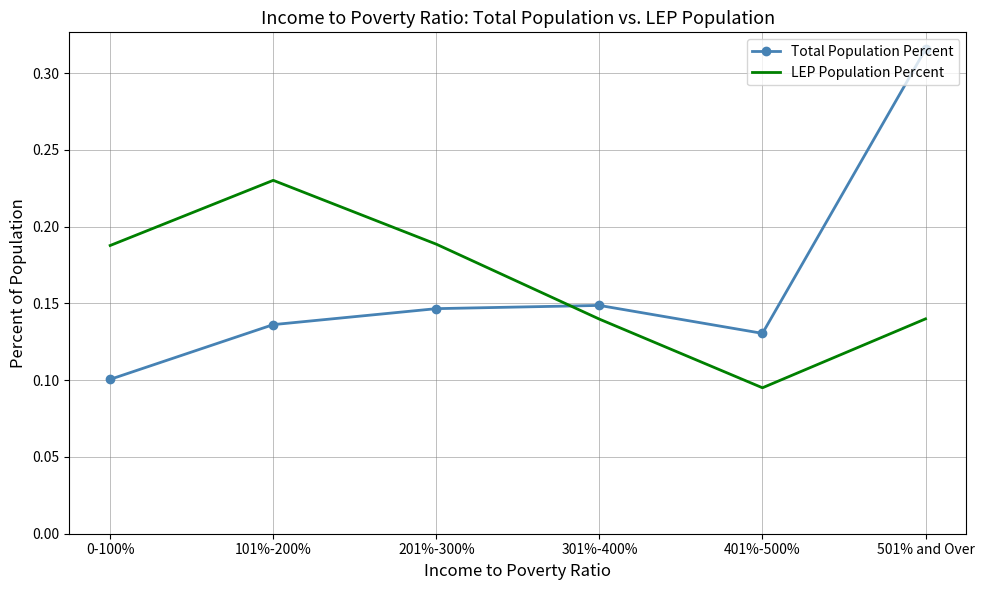

Which category has the highest value across all series?

501% and Over